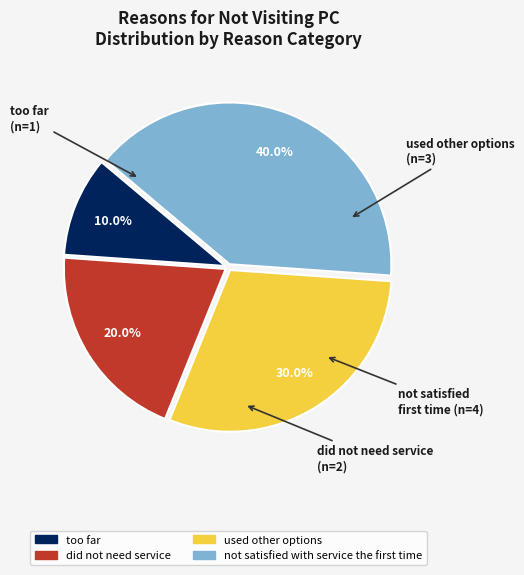

True or false: too far accounts for 21% of the total.

False